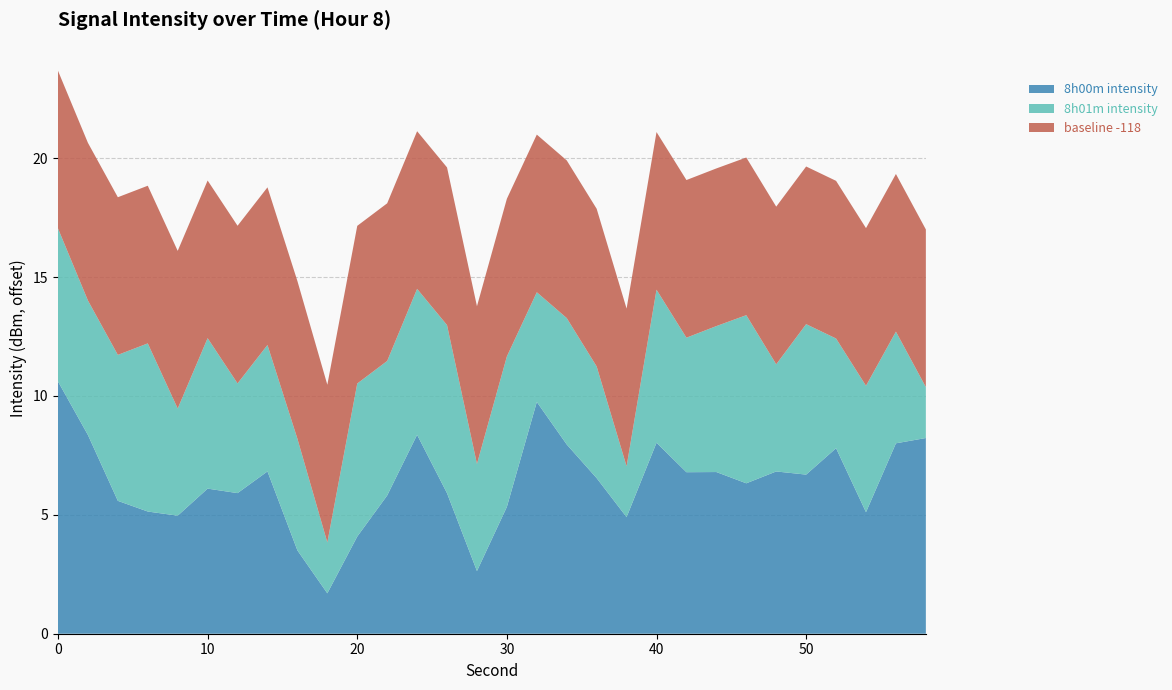

What is the minimum value for 8h00m intensity?

1.7